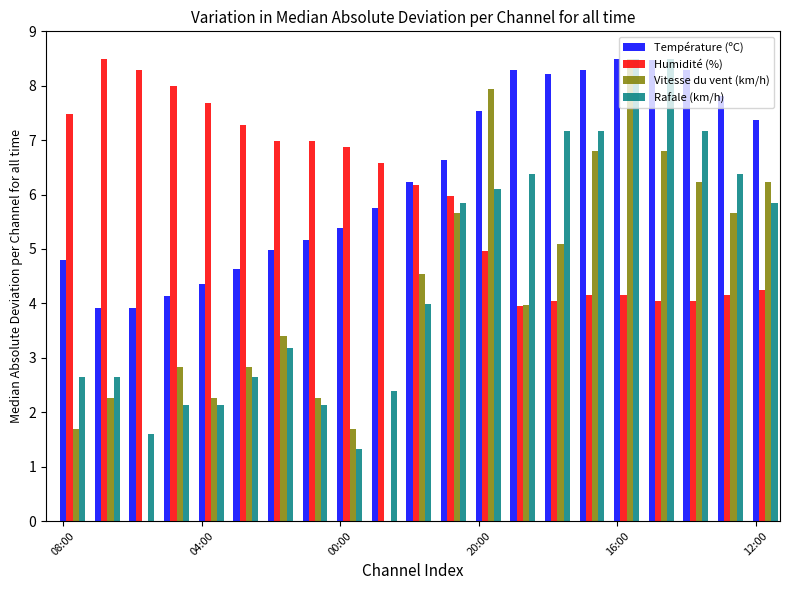

Which series has the largest total across all categories?

Température (ºC)